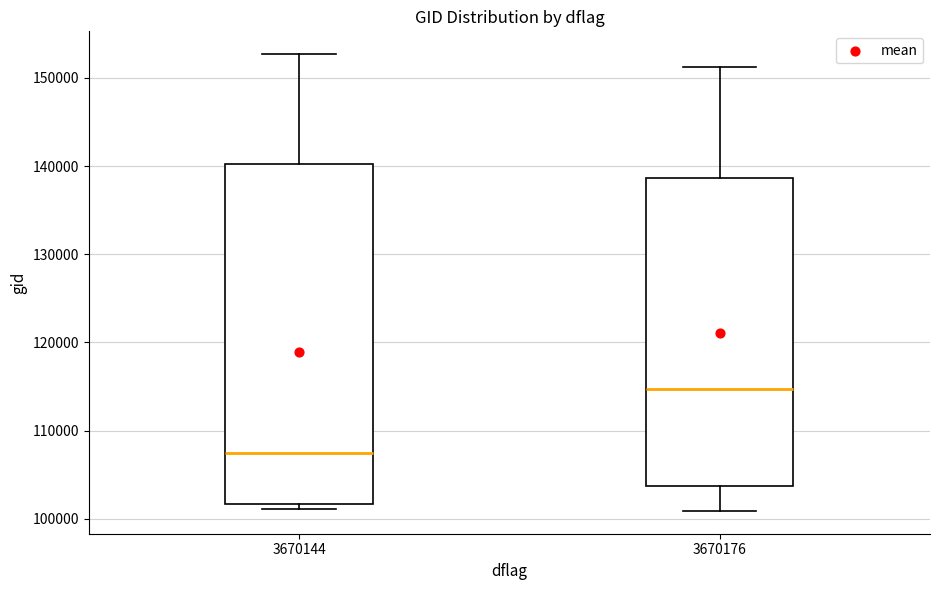

Where does the median line of the box at x = 3670176 sit on the y-axis? The values are not printed on the chart, so give them approximately, as read against the axis.

115000